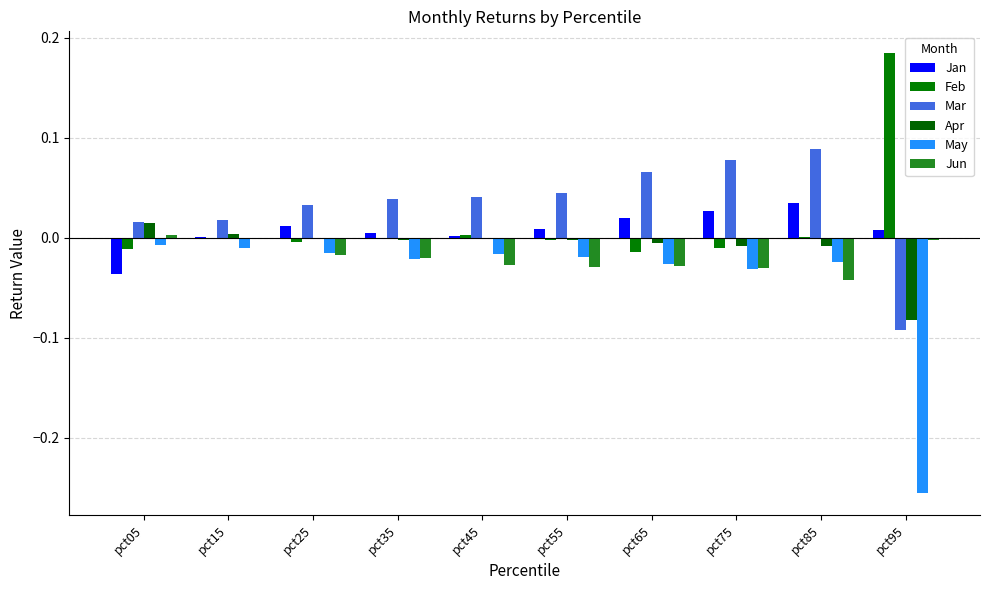

Reading left to right, transcribe all the data shown in this chart.

Jan: pct05=-0.0	pct15=0.0	pct25=0.0	pct35=0.0	pct45=0.0	pct55=0.0	pct65=0.0	pct75=0.0	pct85=0.0	pct95=0.0
Feb: pct05=-0.0	pct15=-0.0	pct25=-0.0	pct35=-0.0	pct45=0.0	pct55=-0.0	pct65=-0.0	pct75=-0.0	pct85=0.0	pct95=0.2
Mar: pct05=0.0	pct15=0.0	pct25=0.0	pct35=0.0	pct45=0.0	pct55=0.0	pct65=0.1	pct75=0.1	pct85=0.1	pct95=-0.1
Apr: pct05=0.0	pct15=0.0	pct25=-0.0	pct35=-0.0	pct45=-0.0	pct55=-0.0	pct65=-0.0	pct75=-0.0	pct85=-0.0	pct95=-0.1
May: pct05=-0.0	pct15=-0.0	pct25=-0.0	pct35=-0.0	pct45=-0.0	pct55=-0.0	pct65=-0.0	pct75=-0.0	pct85=-0.0	pct95=-0.3
Jun: pct05=0.0	pct15=0.0	pct25=-0.0	pct35=-0.0	pct45=-0.0	pct55=-0.0	pct65=-0.0	pct75=-0.0	pct85=-0.0	pct95=-0.0